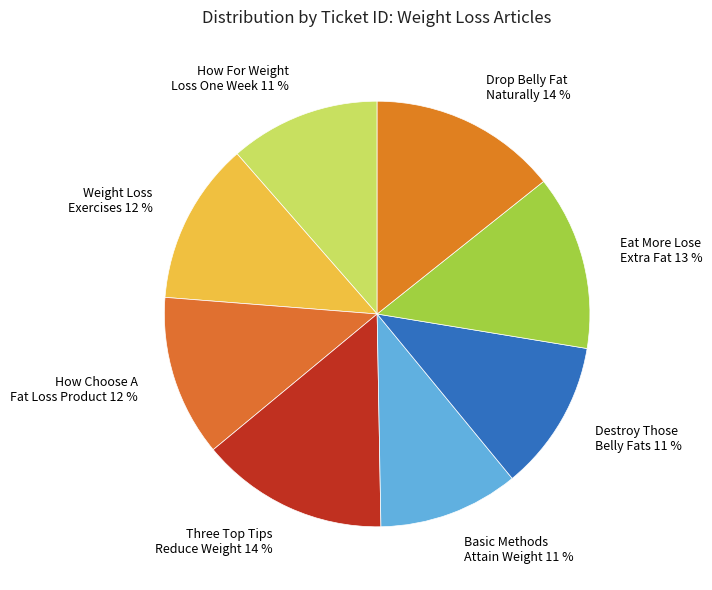

True or false: Destroy Those Belly Fats accounts for 11% of the total.

True